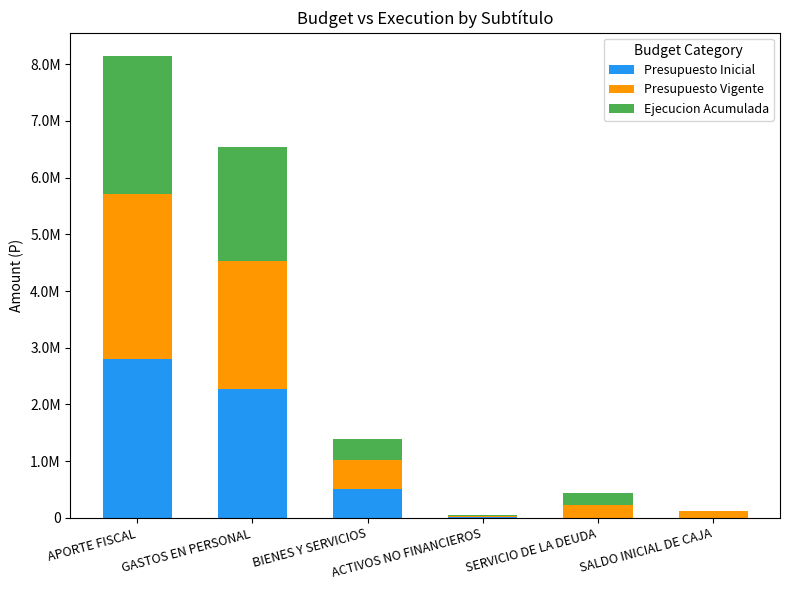

What position from the right is BIENES Y SERVICIOS?

4